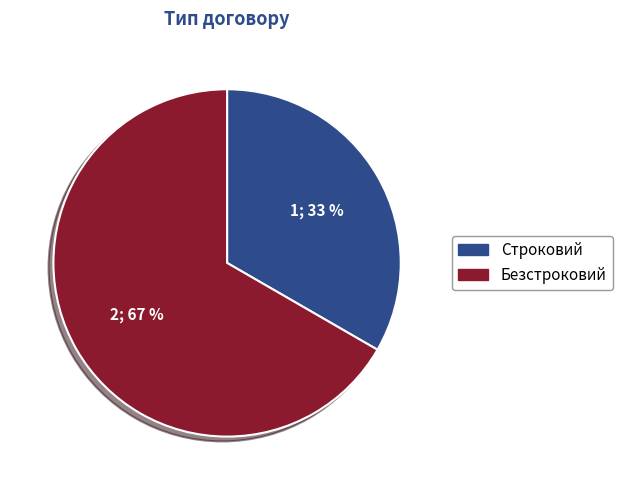

True or false: Безстроковий accounts for 67% of the total.

True